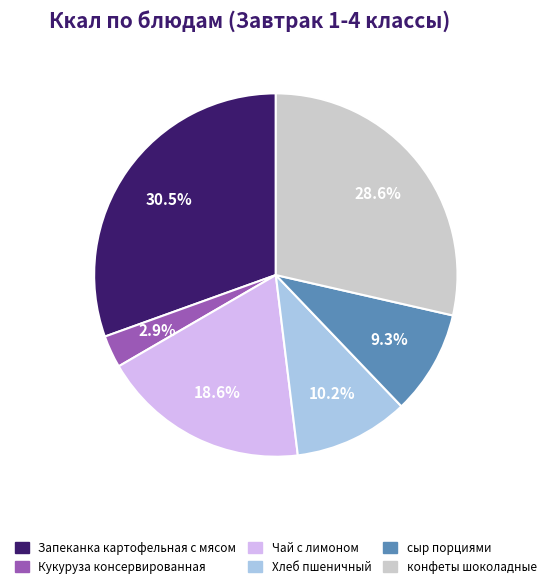

Does Чай с лимоном represent more than half of the total?

No